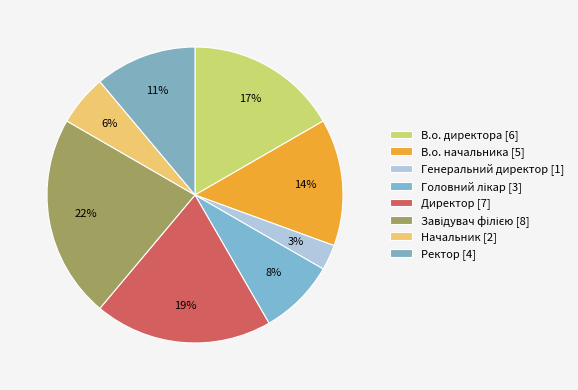

Count the number of slices in the pie.

8